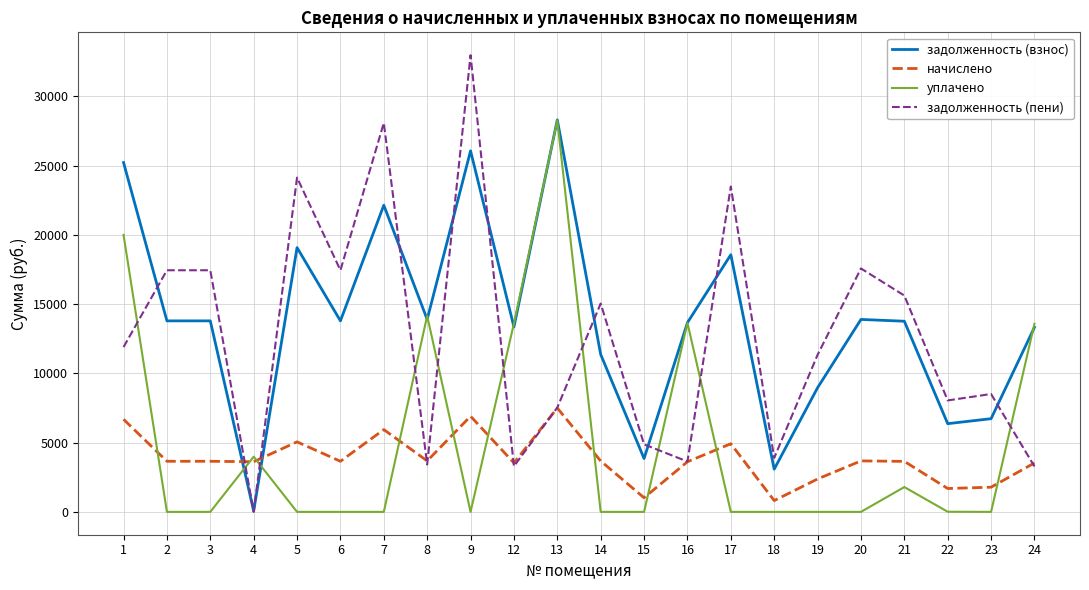

The value of начислено at 22 is 3023.7. True or false?

False